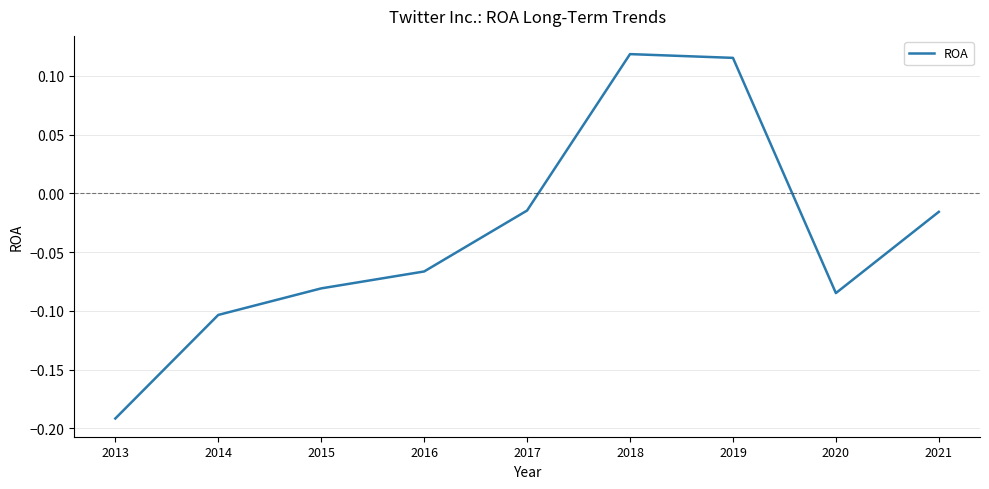

What is the change in value from 2013 to 2019?

+0.3